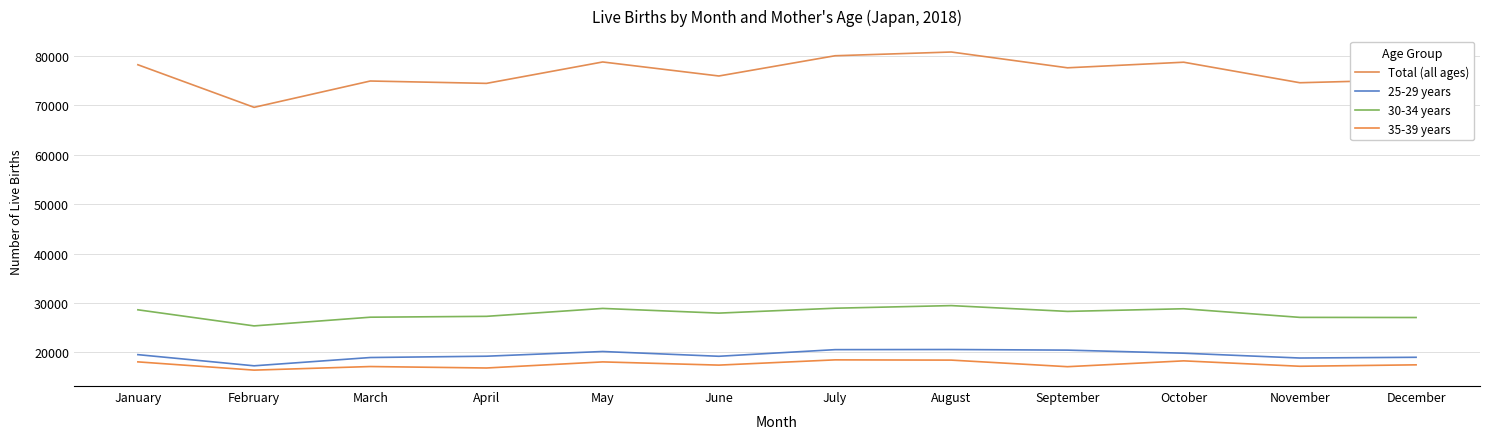

Is it true that 30-34 years equals 27294 at April?

True